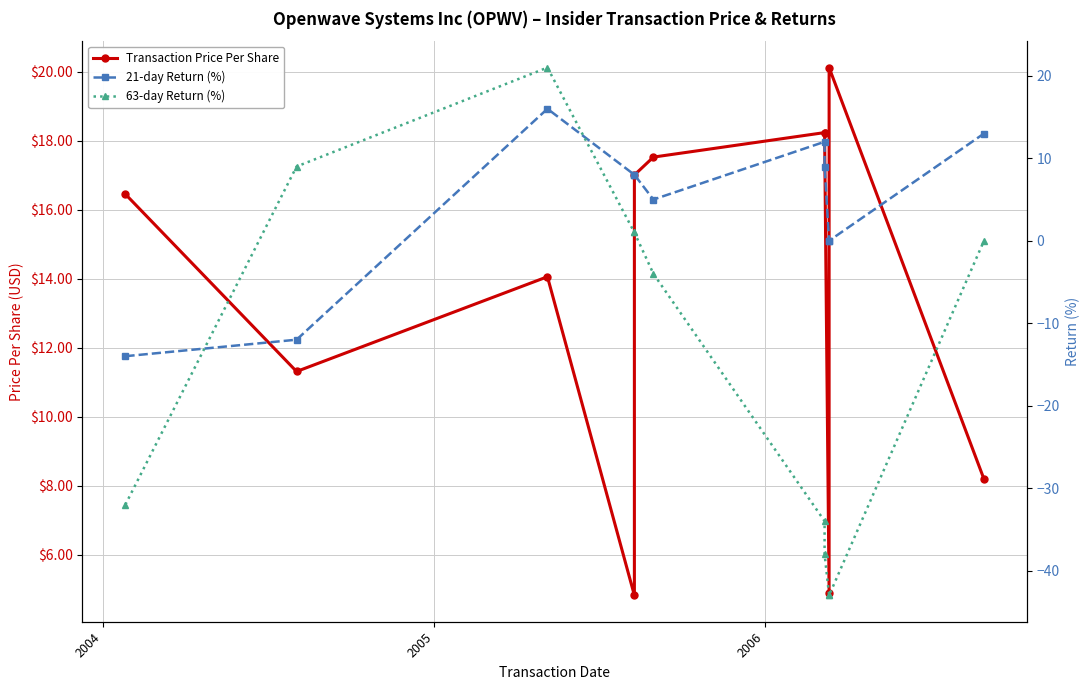

Which series has the largest total across all categories?

Transaction Price Per Share